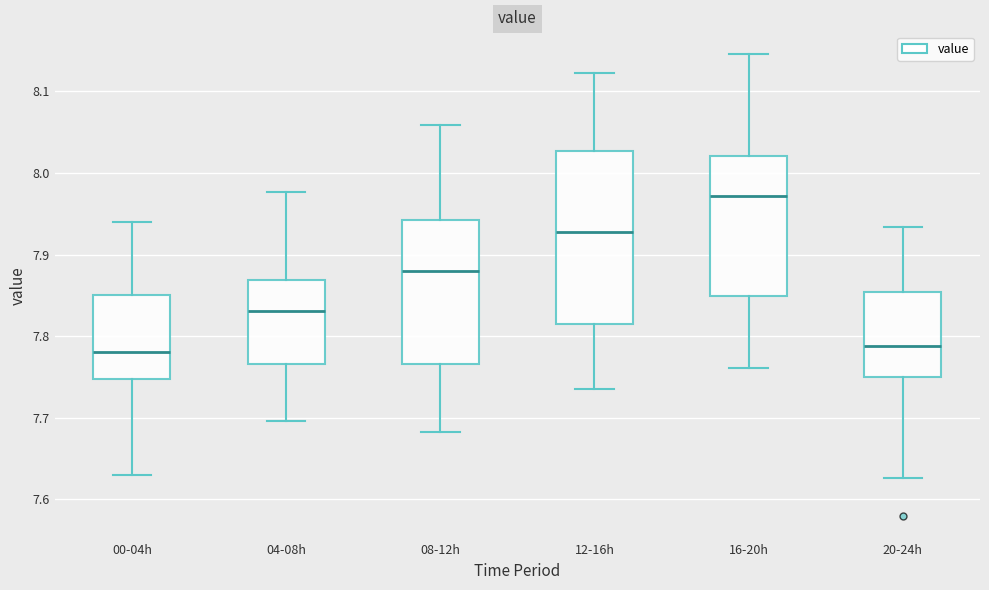

Which box has the highest median line?

16-20h